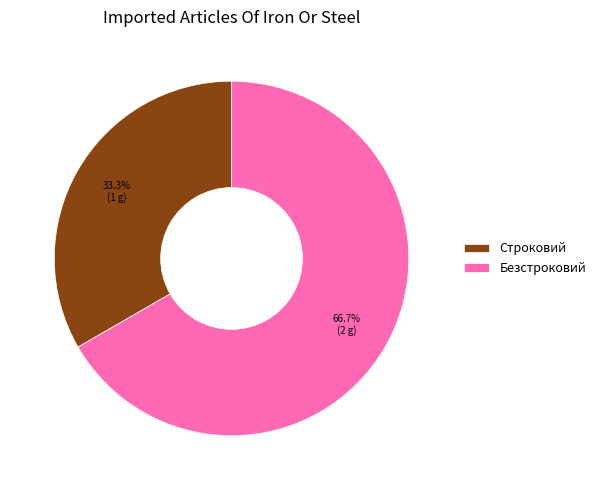

Which has a higher value, Безстроковий or Строковий?

Безстроковий